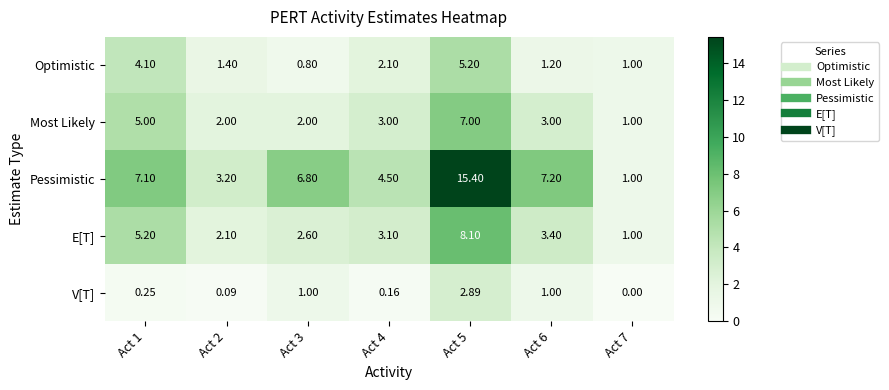

Rank the series by their maximum value, from highest to lowest.

Pessimistic, E[T], Most Likely, Optimistic, V[T]